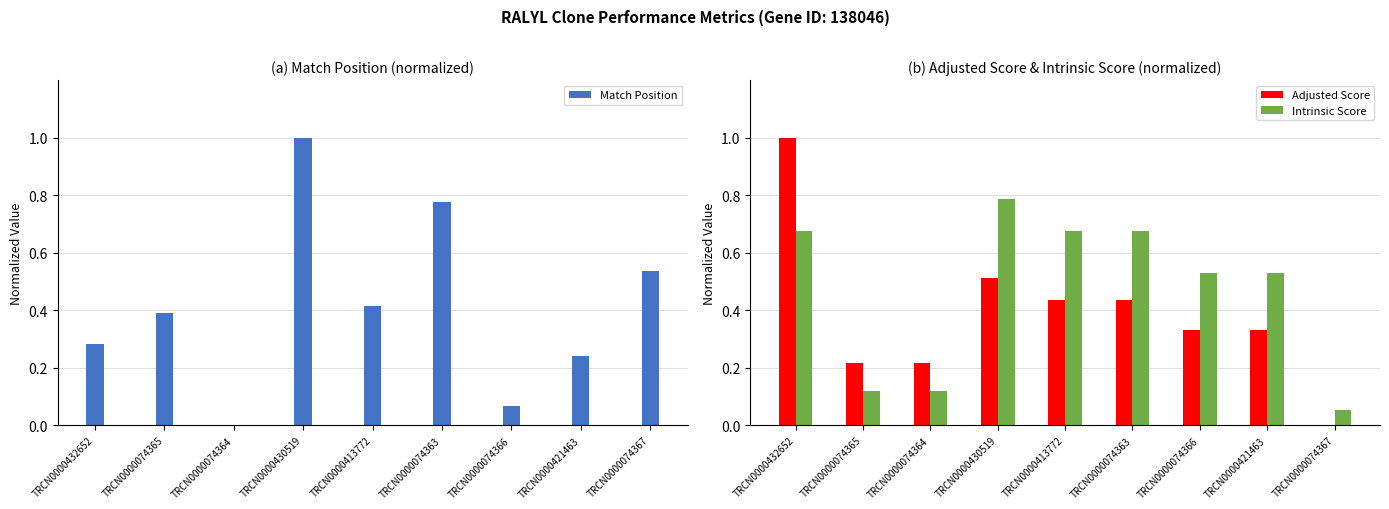

Rank the series by their maximum value, from highest to lowest.

Match Position, Adjusted Score, Intrinsic Score